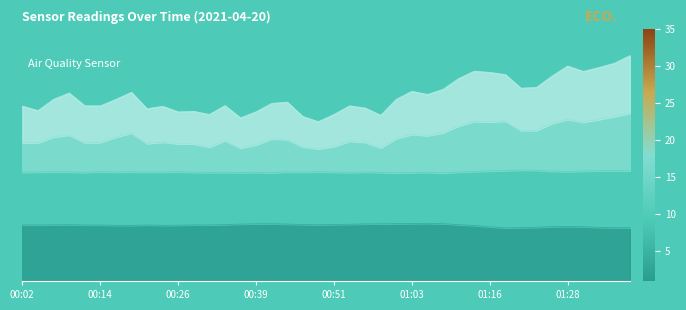

What is the label of the 34th point from the left?

01:23